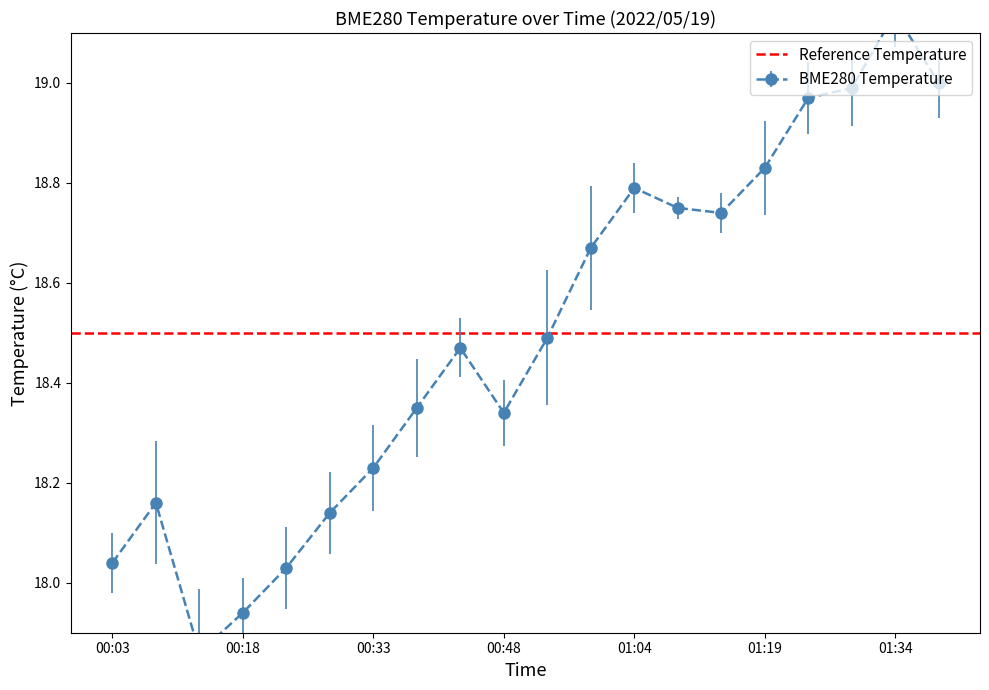

Where is the first local minimum?

00:13